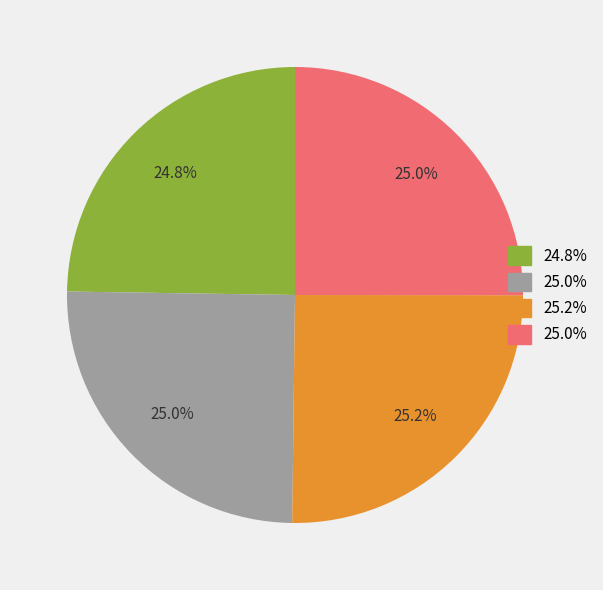

Does any single category account for the majority?

No